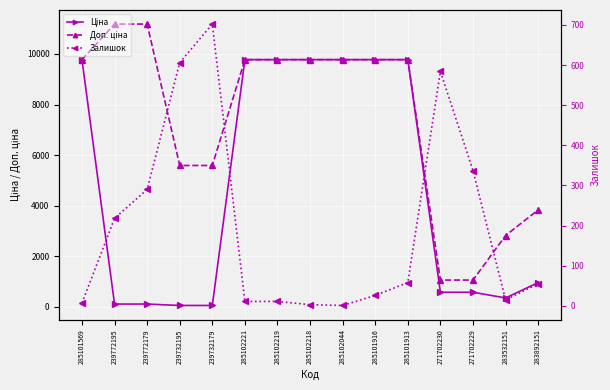

Where is Залишок nearest to the value 351?

271702229